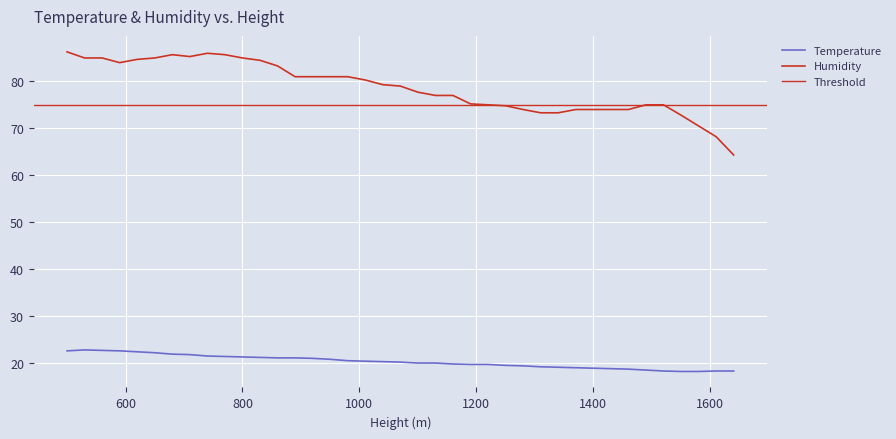

At which label does Humidity first exceed 79?

500